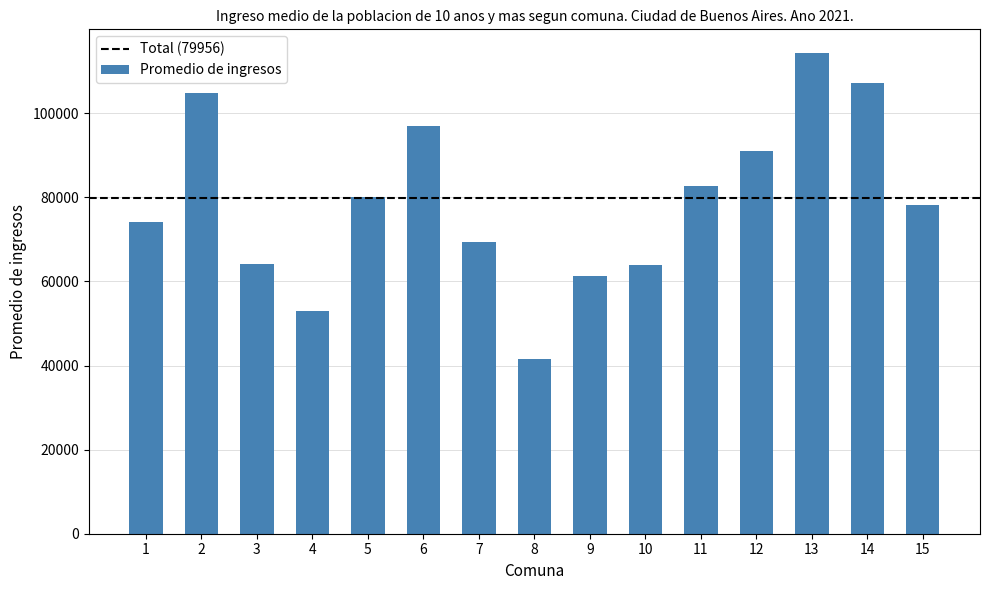

True or false: the data shows 35204 at 15.

False